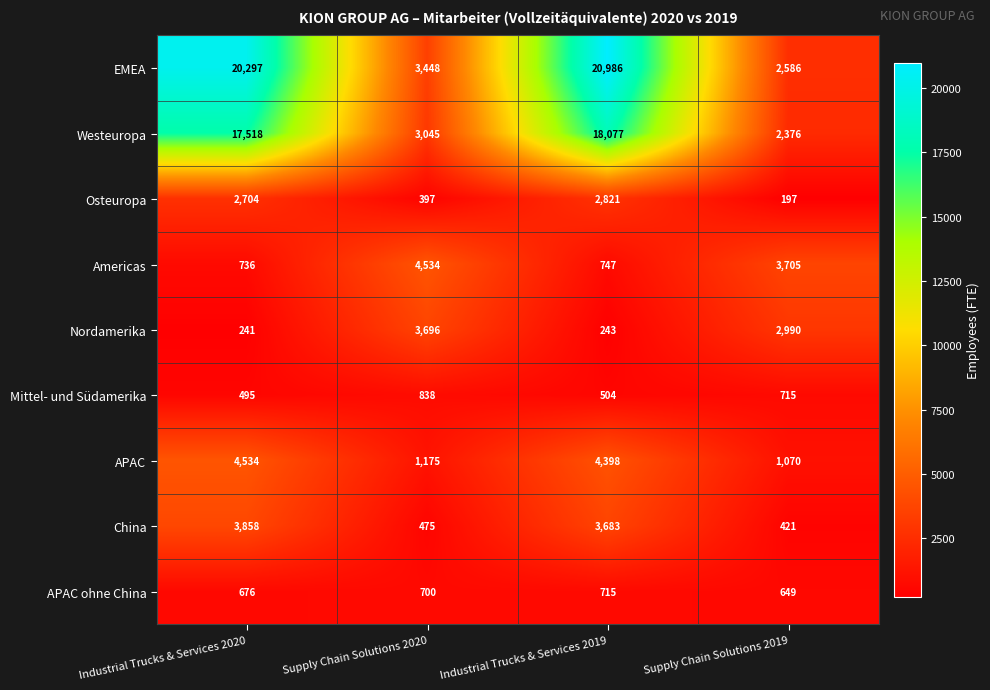

At Industrial Trucks & Services 2019, list the series in order from smallest to largest.

Nordamerika, Mittel- und Südamerika, APAC ohne China, Americas, Osteuropa, China, APAC, Westeuropa, EMEA